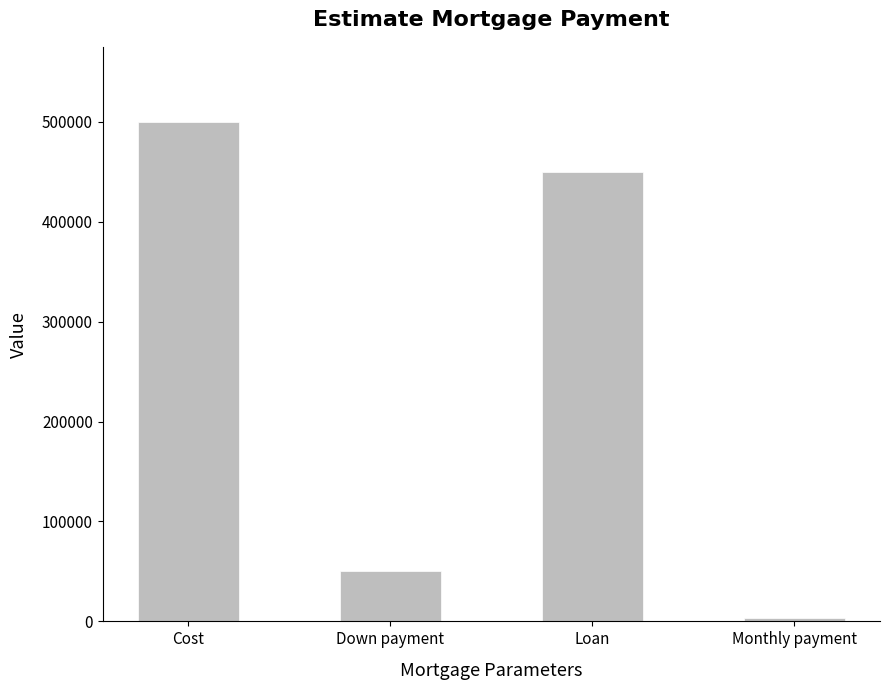

Rank the categories by value from lowest to highest.

Monthly payment, Down payment, Loan, Cost